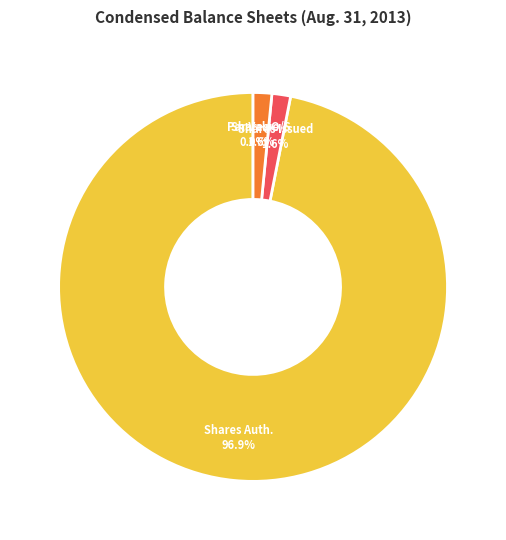

What percentage is NOT represented by Common stock, shares issued?

98.4%